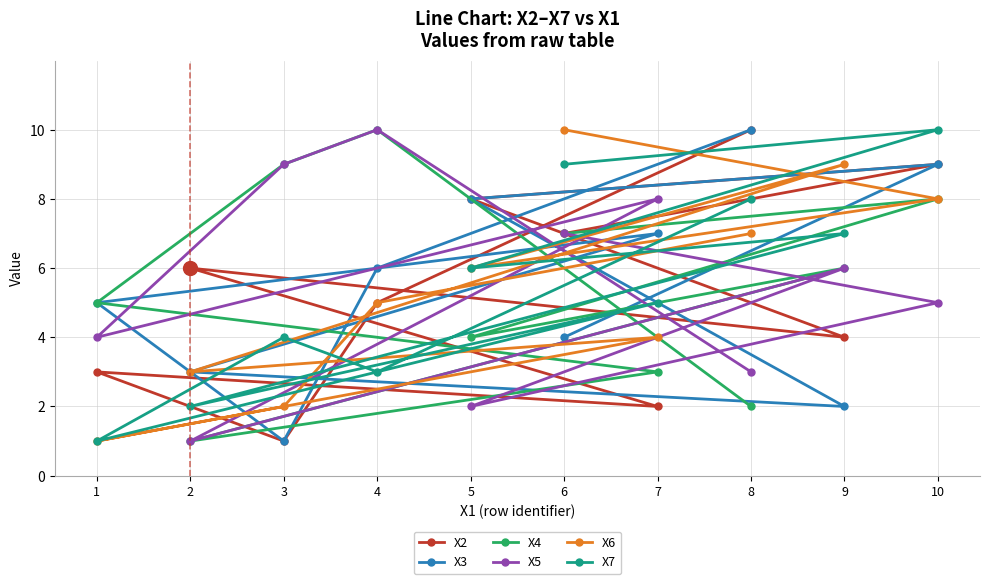

What is the average value of the X4 series?

6